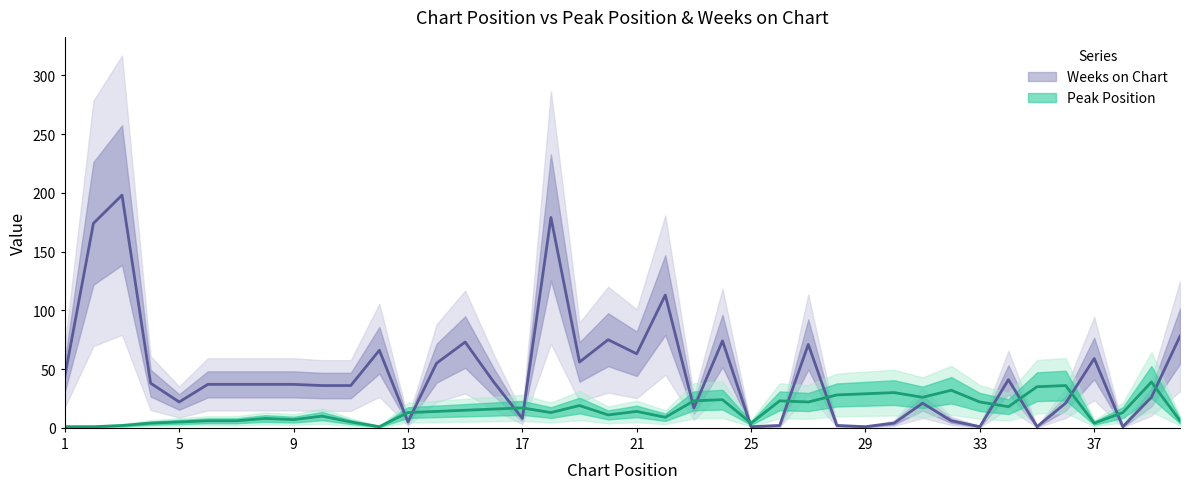

How many interior local valleys does the Peak Position series have?

10